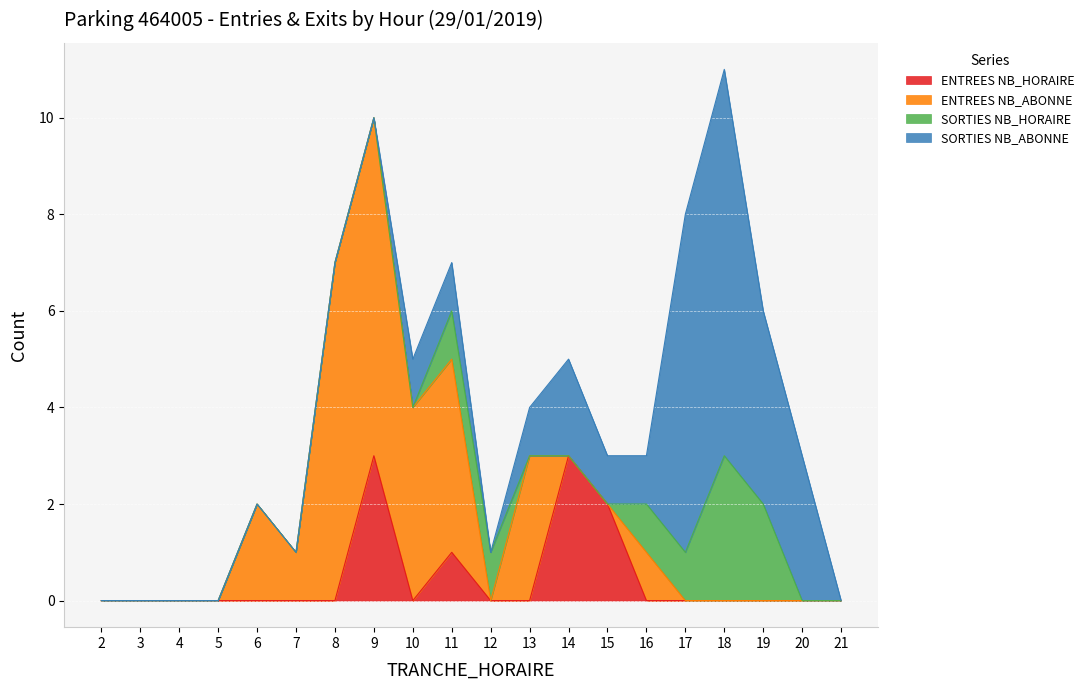

Reading left to right, transcribe all the data shown in this chart.

ENTREES NB_HORAIRE: 0	0	0	0	0	0	0	3	0	1	0	0	3	2	0	0	0	0	0	0
ENTREES NB_ABONNE: 0	0	0	0	2	1	7	7	4	4	0	3	0	0	1	0	0	0	0	0
SORTIES NB_HORAIRE: 0	0	0	0	0	0	0	0	0	1	1	0	0	0	1	1	3	2	0	0
SORTIES NB_ABONNE: 0	0	0	0	0	0	0	0	1	1	0	1	2	1	1	7	8	4	3	0